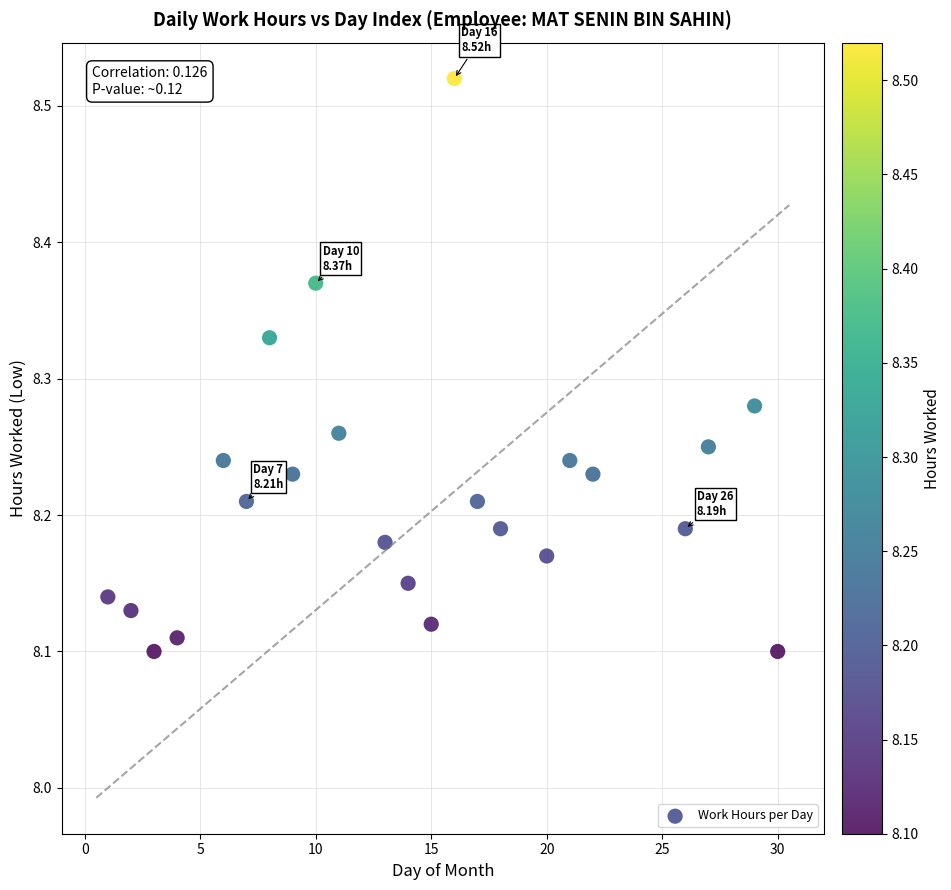

What is the range of X values (max minus min)?

29.0